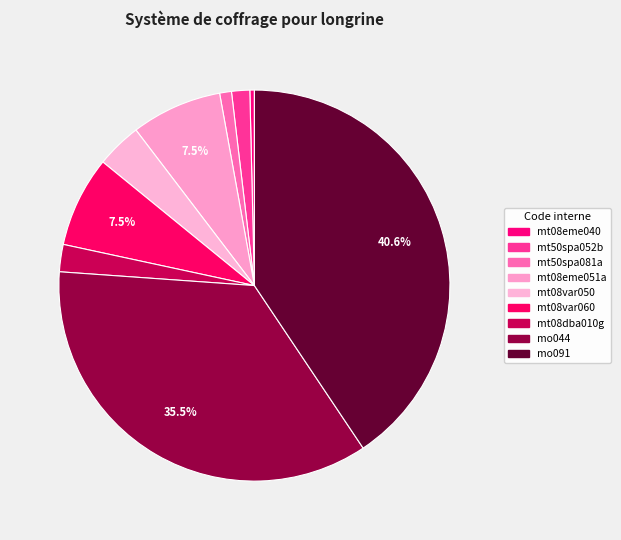

How many slices are in this pie chart?

9